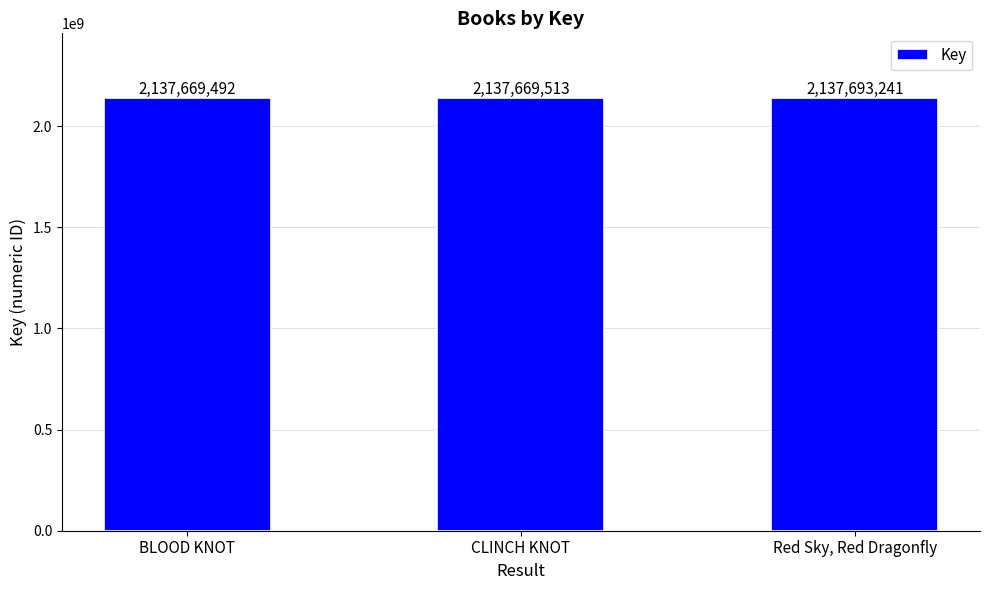

What position from the left is Red Sky, Red Dragonfly?

3